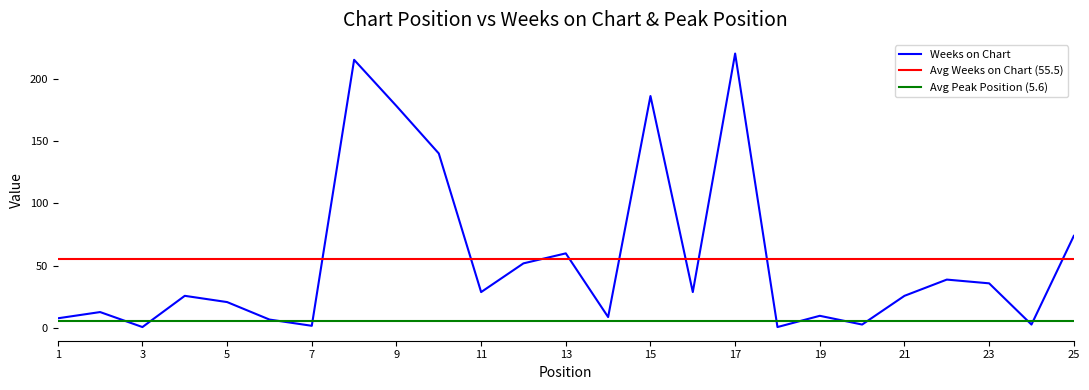

Reading right to left, transcribe all the data shown in this chart.

25=74	24=3	23=36	22=39	21=26	20=3	19=10	18=1	17=220	16=29	15=186	14=9	13=60	12=52	11=29	10=140	9=178	8=215	7=2	6=7	5=21	4=26	3=1	2=13	1=8